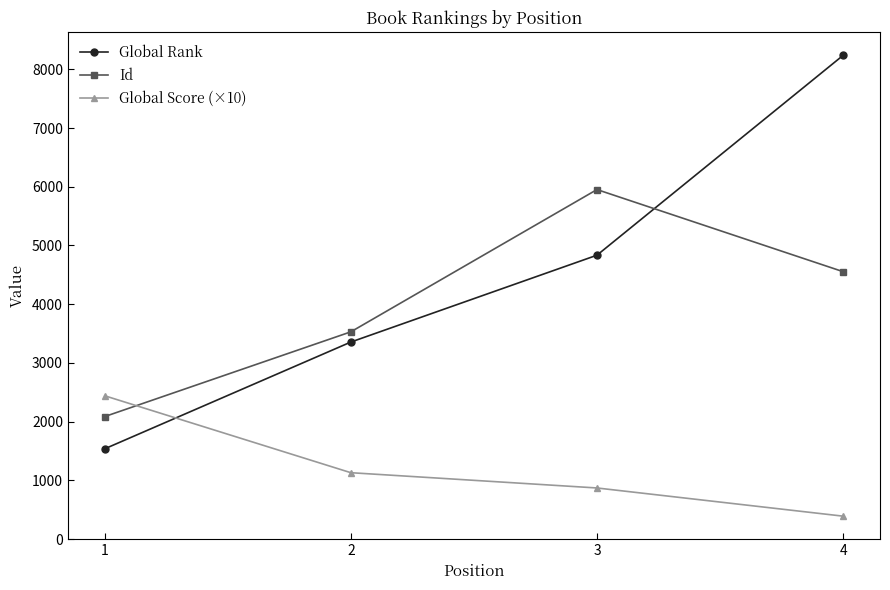

What is the sum of the Id values at 2 and 1?

5615